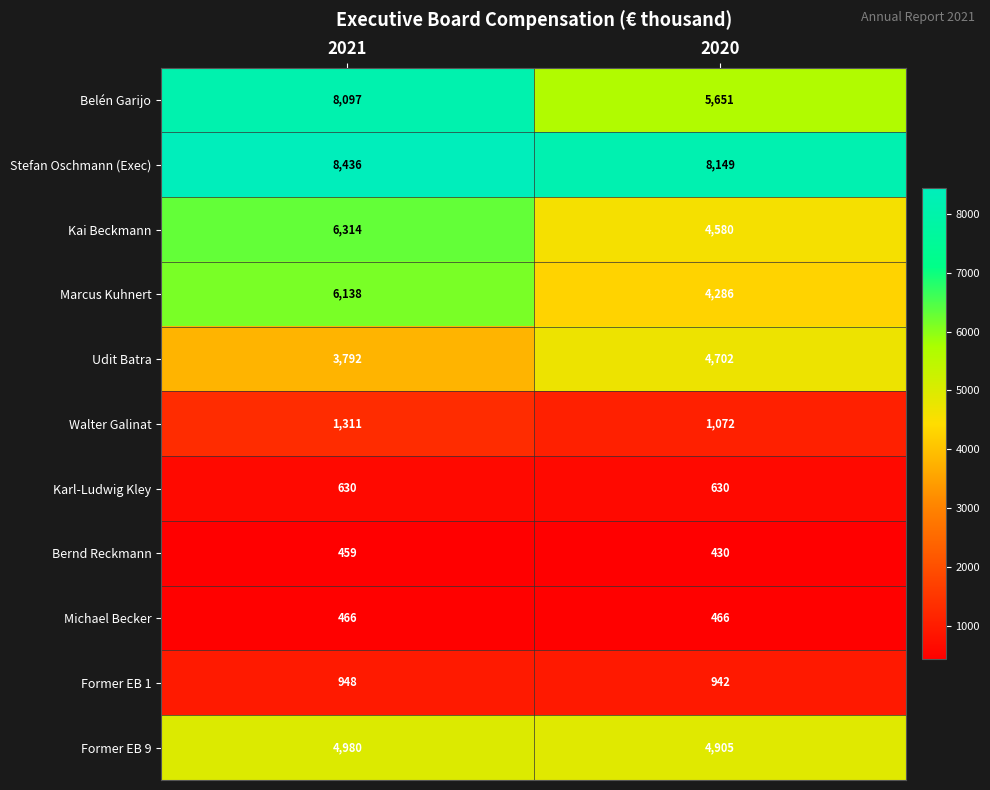

What is the difference between the Stefan Oschmann (Exec) values at 2021 and 2020?

287